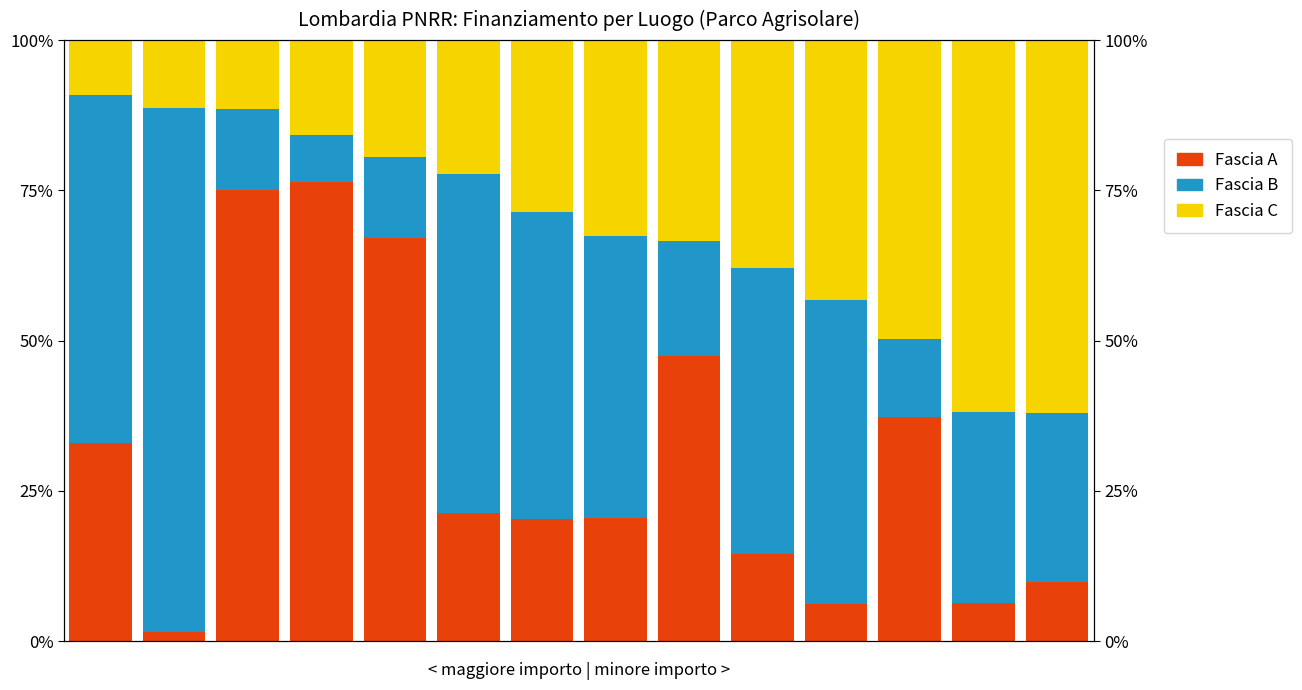

At which category does the chart reach its minimum across all series?

1